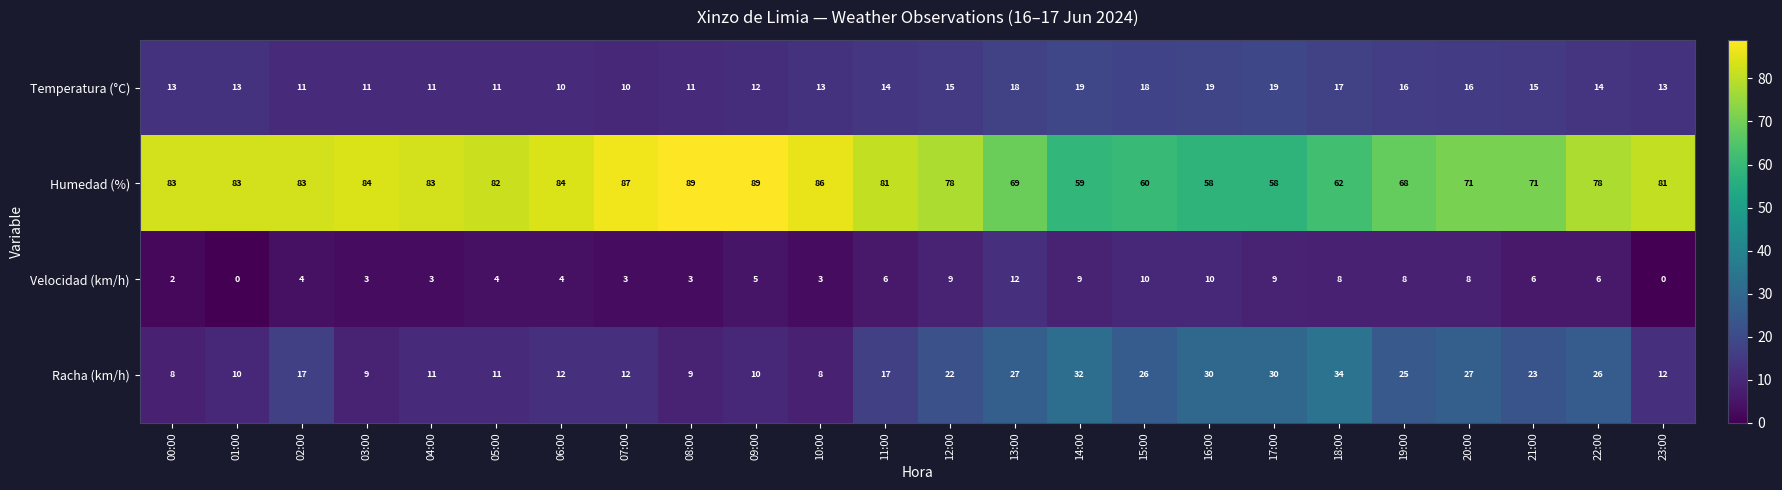

Rank the series at 20:00 from lowest to highest value.

Velocidad (km/h), Temperatura (°C), Racha (km/h), Humedad (%)